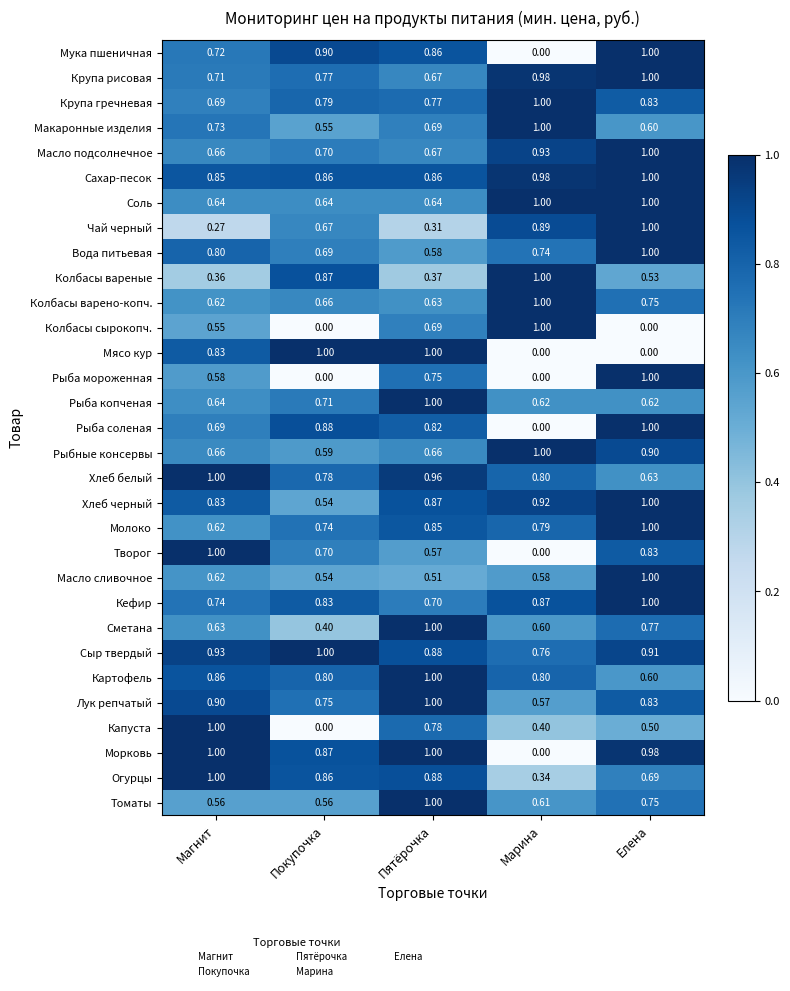

Count the number of categories in the chart.

5